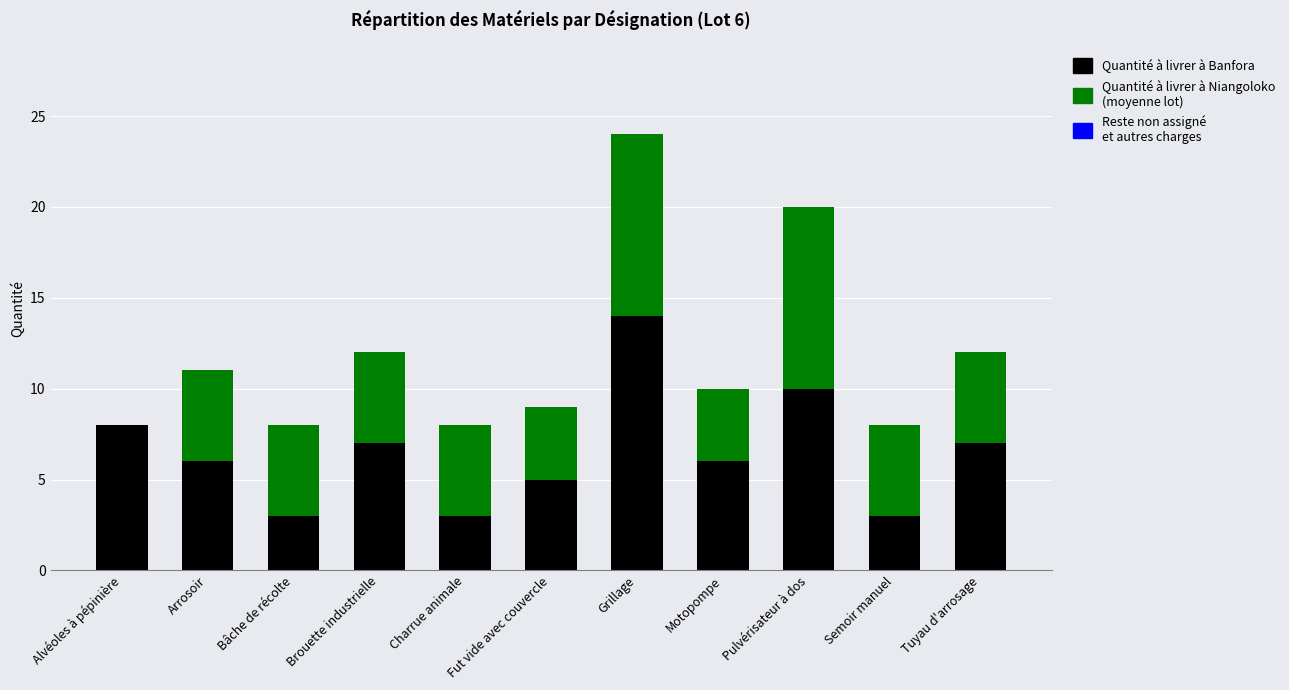

Does the chart contain stacked bars?

Yes